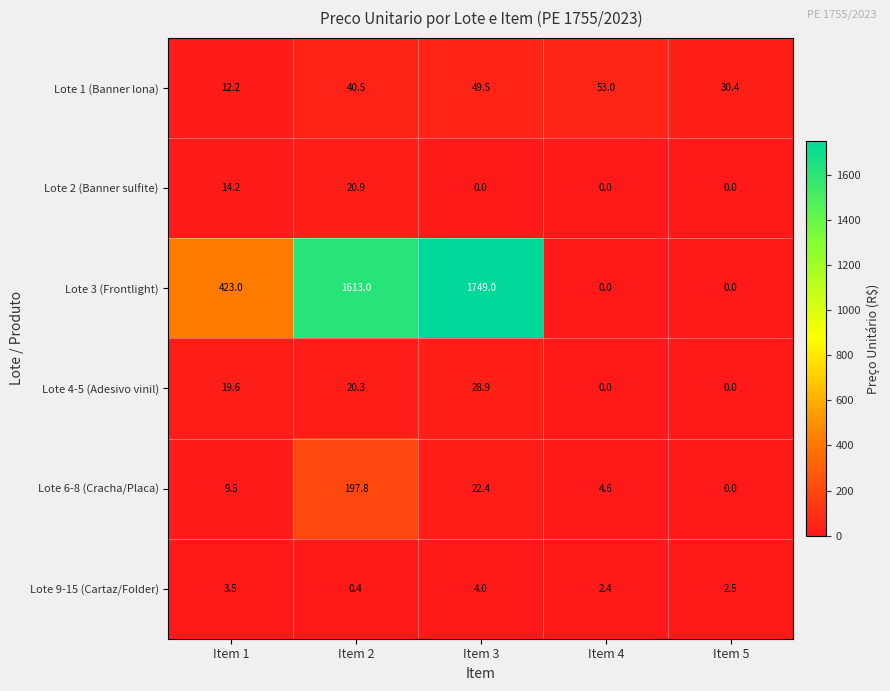

What is the maximum value shown in the chart?

1749.0